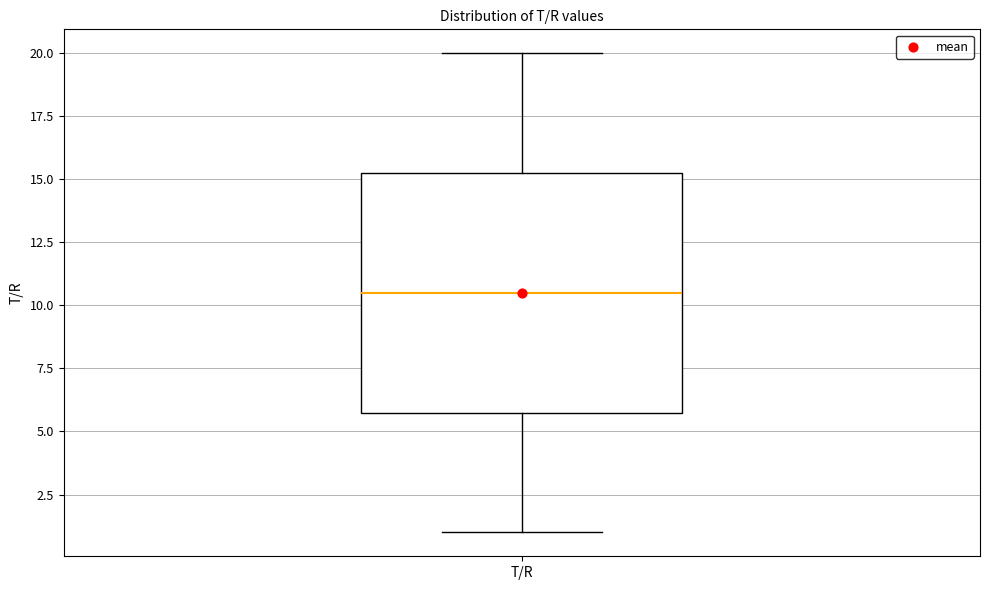

Transcribe this box plot: give where the median line is, the range the box spans, and where the two whiskers end, as read against the y-axis. The values are not printed on the chart, so give them approximately, as read against the axis.

median 10.5, box 6.0 to 15.5, whiskers 1.0 to 20.0